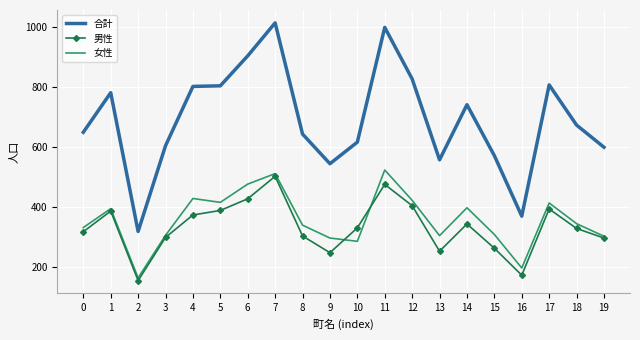

Where does the 女性 series first go above 345?

1